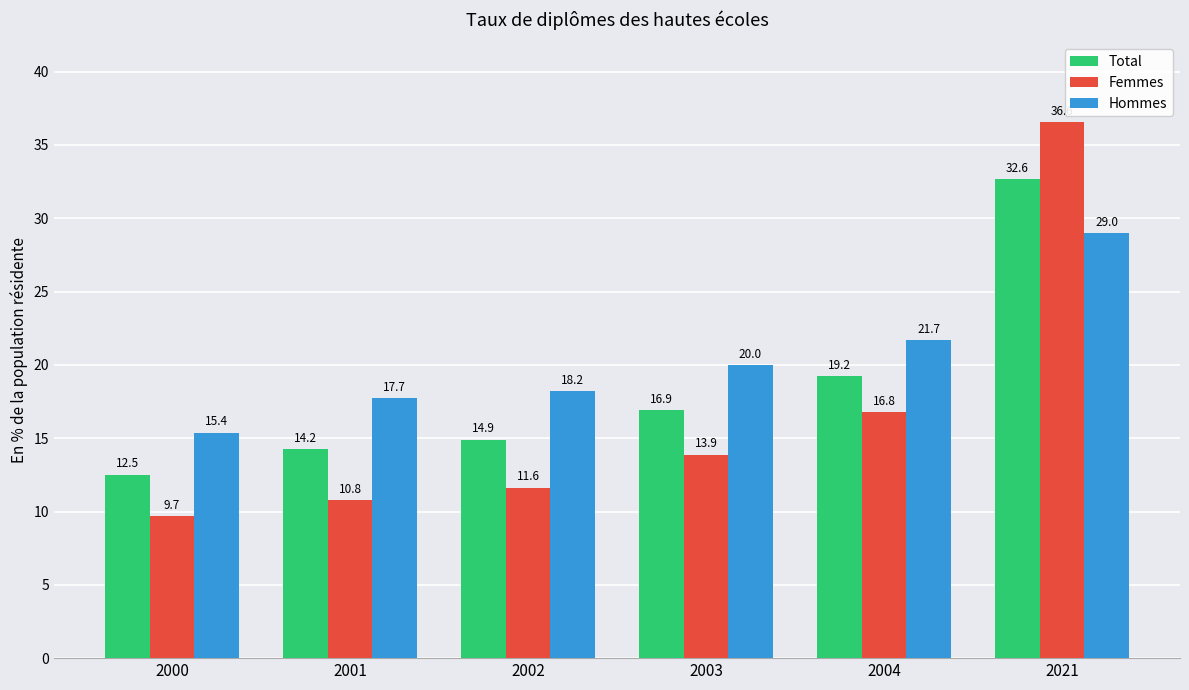

How many distinct data groups are displayed?

3